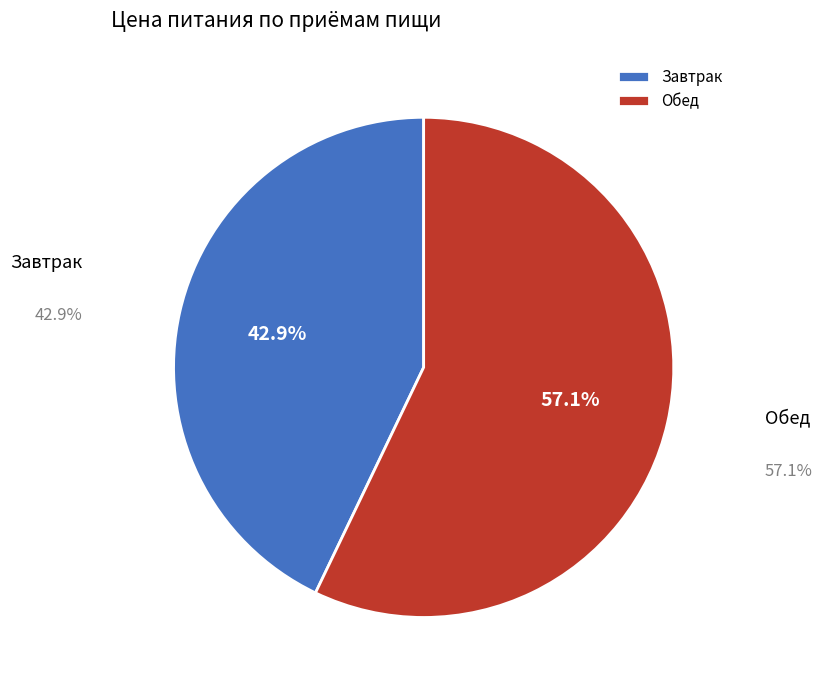

Is there any slice that represents more than half of the pie?

Yes